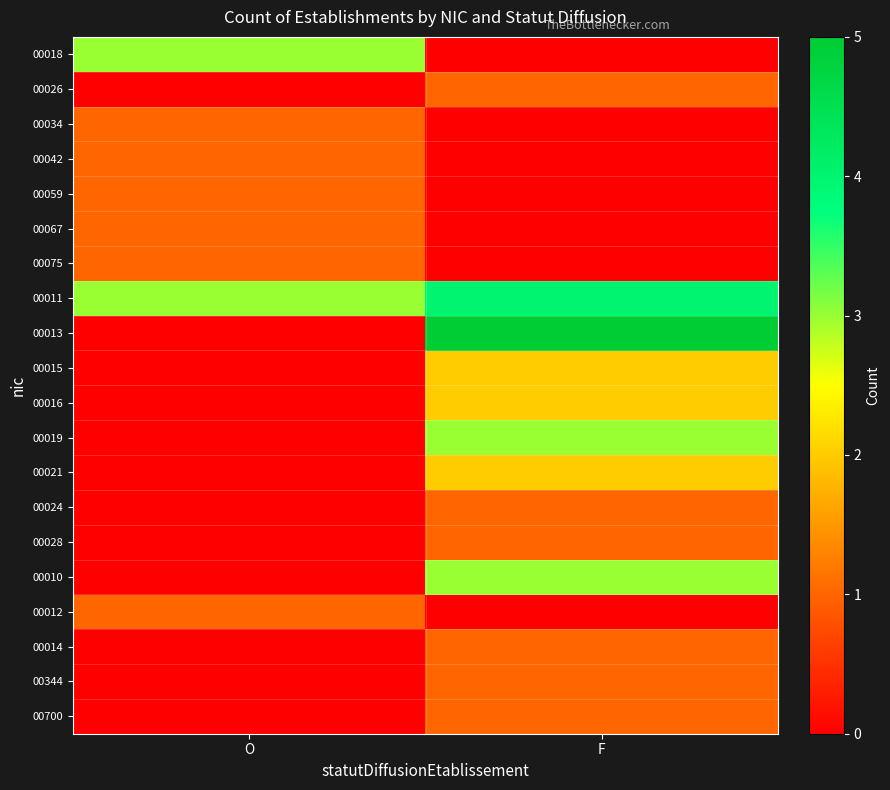

List the series in order of their peak value, highest first.

00013, 00011, 00018, 00019, 00010, 00015, 00016, 00021, 00026, 00034, 00042, 00059, 00067, 00075, 00024, 00028, 00012, 00014, 00344, 00700